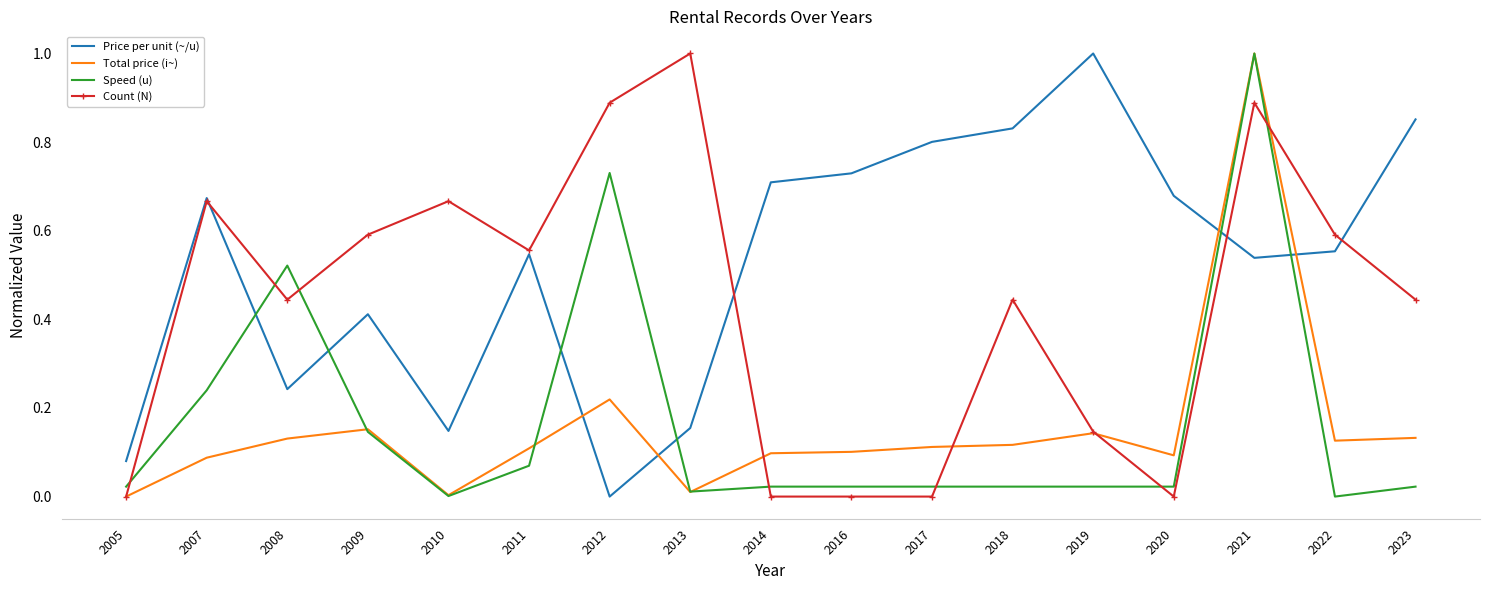

How many intersections are there between Price per unit (~/u) and Speed (u)?

6